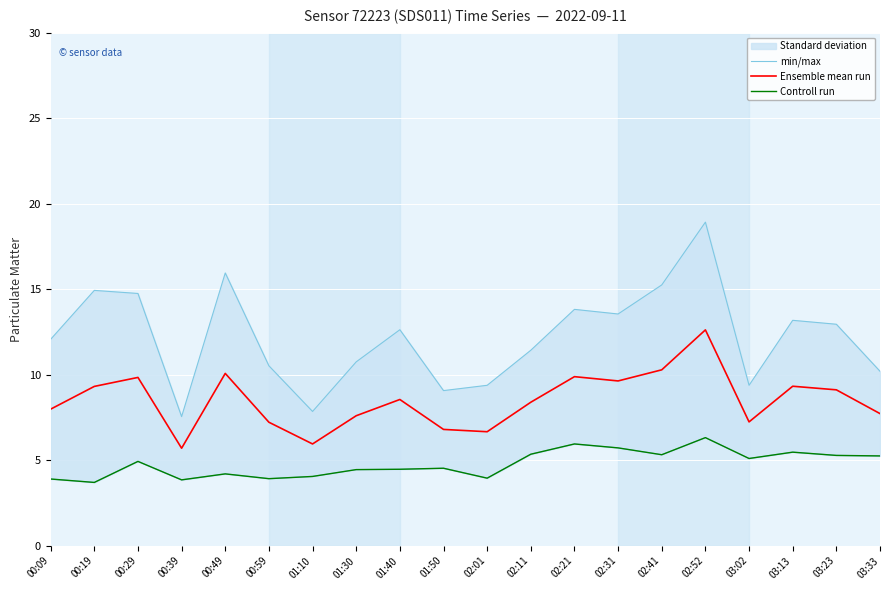

At which label does Ensemble mean run reach its peak?

02:52